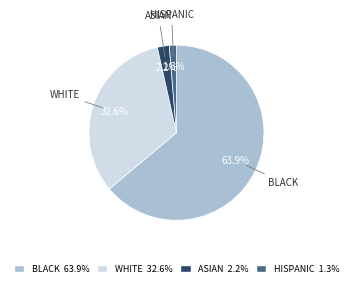

Rank the categories by value from lowest to highest.

HISPANIC, ASIAN, WHITE, BLACK